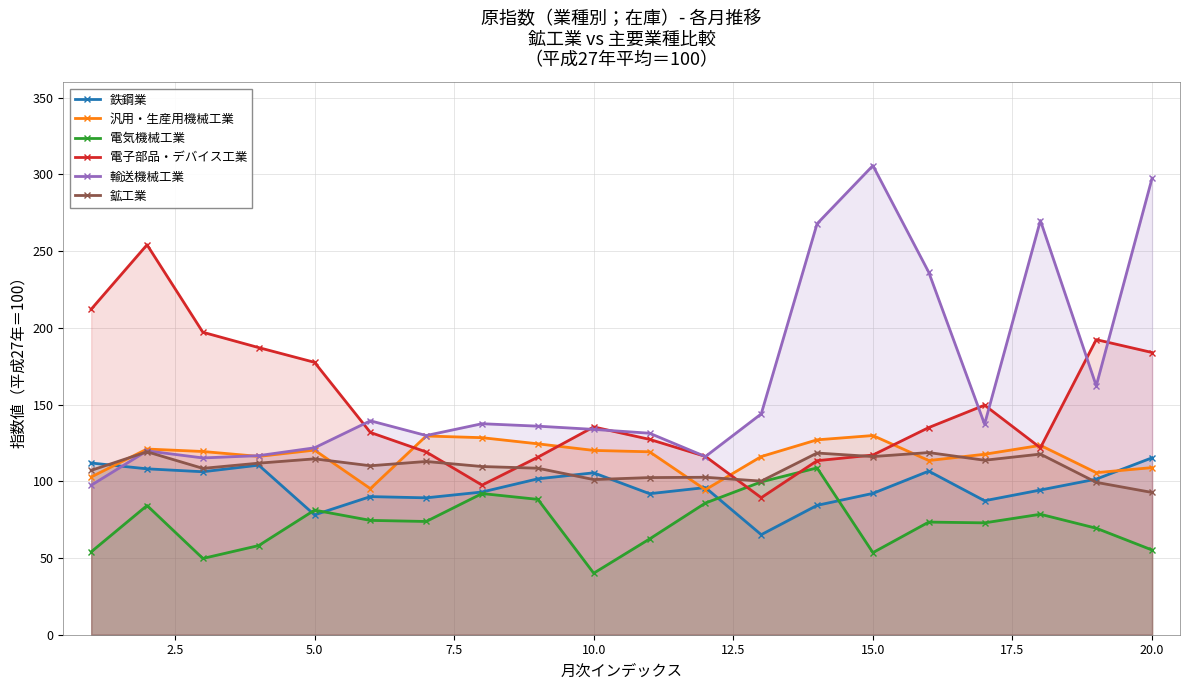

True or false: 電気機械工業 and 鉄鋼業 intersect in this chart.

True